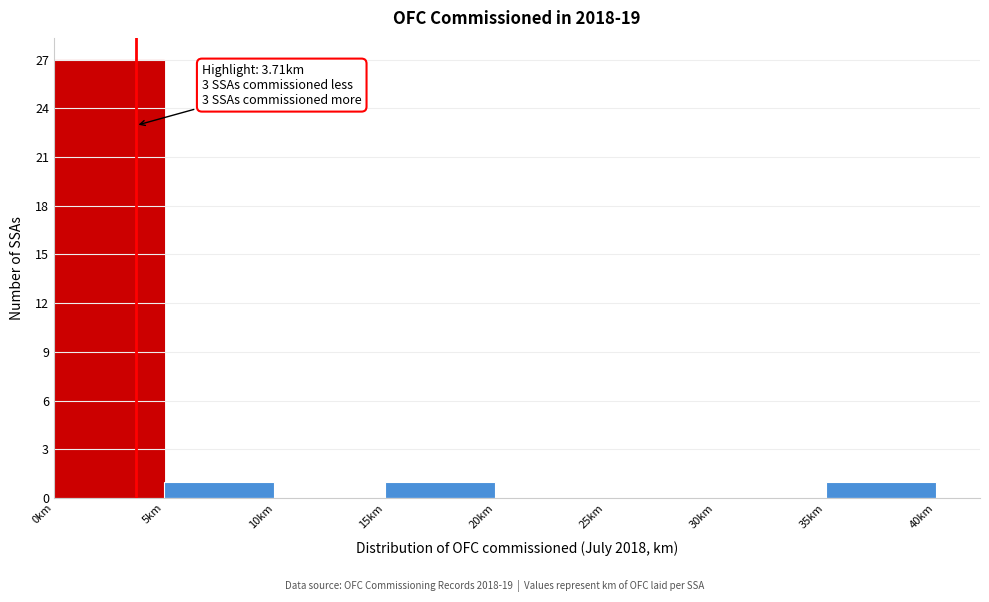

Over which range of the x-axis is the bar tallest?

0 to 5